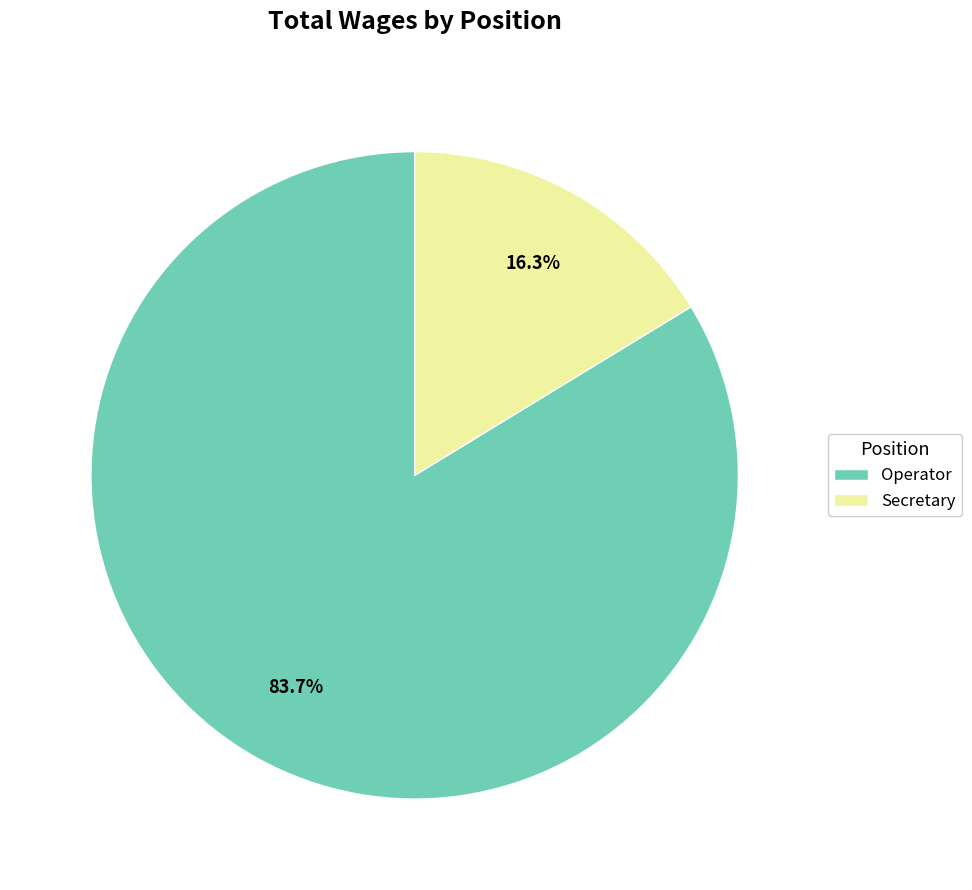

What is the smallest slice in the pie chart?

Secretary